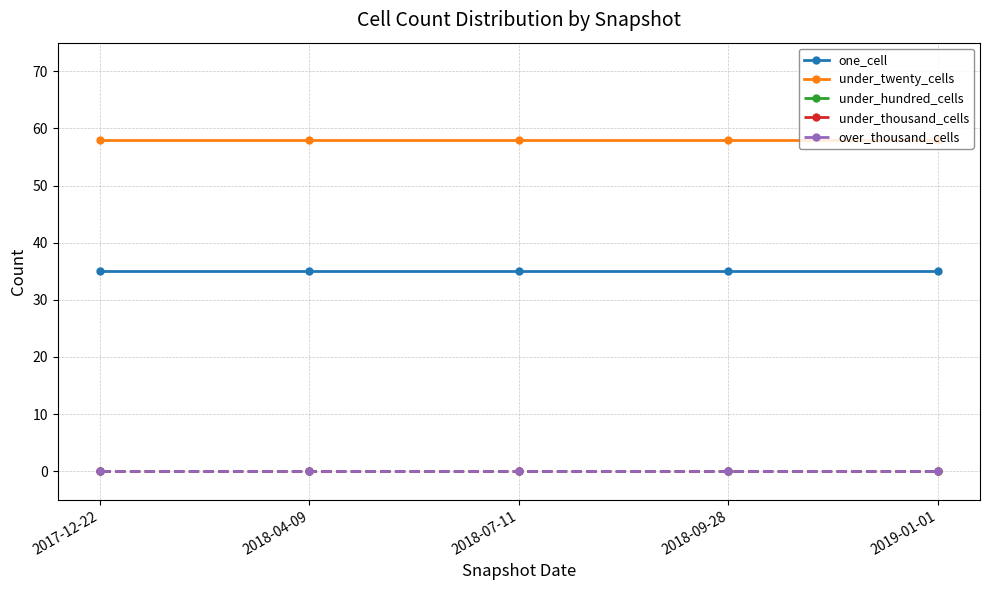

Is this an area chart (filled region under the line)?

No